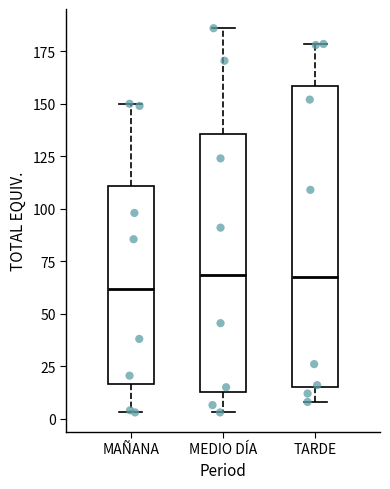

Reading left to right, read every box against the y-axis: the position of its median line, the range the box covers, and the ends of its whiskers. The values are not printed on the chart, so give them approximately, as read against the axis.

MAÑANA: median 60, box 15 to 110, whiskers 5 to 150
MEDIO DÍA: median 70, box 15 to 135, whiskers 5 to 185
TARDE: median 70, box 15 to 160, whiskers 10 to 180